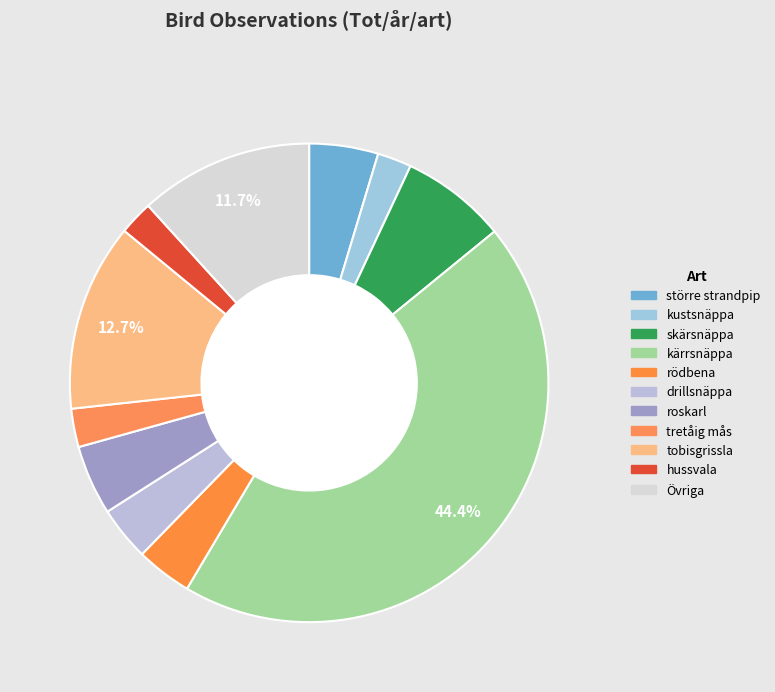

Count the number of slices in the pie.

11